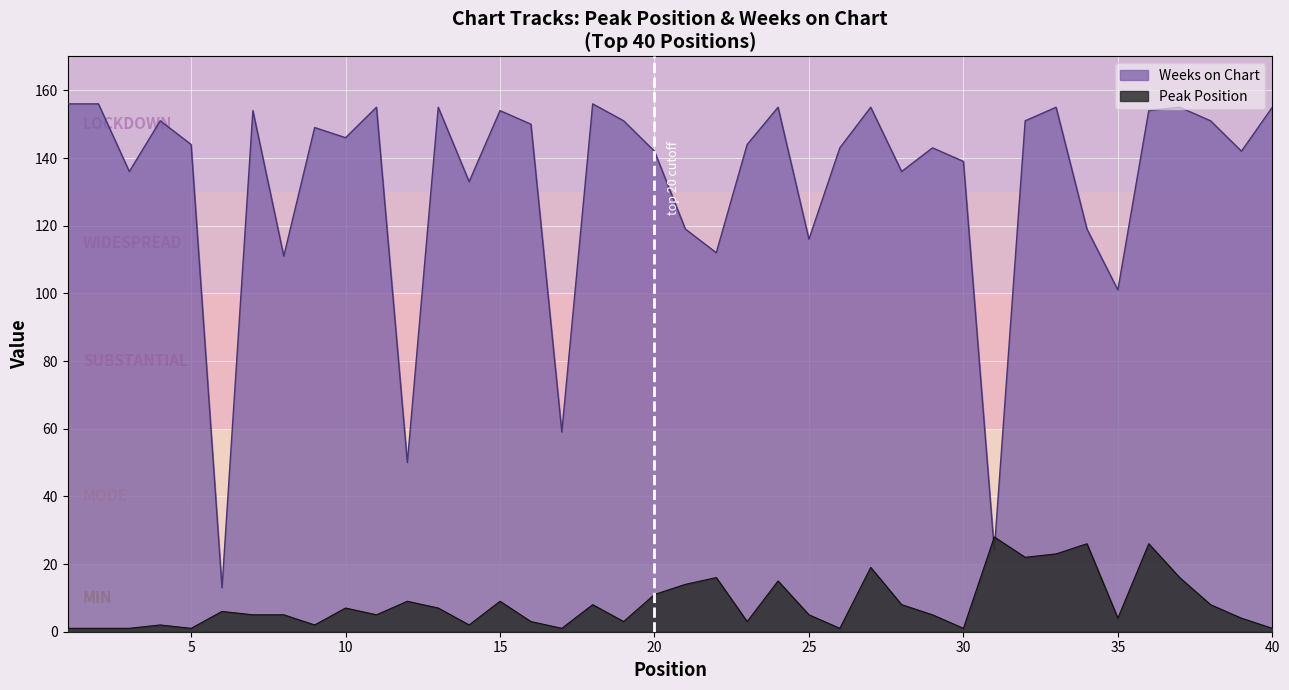

Between 2 and 27, which series saw the biggest shift?

Peak Position